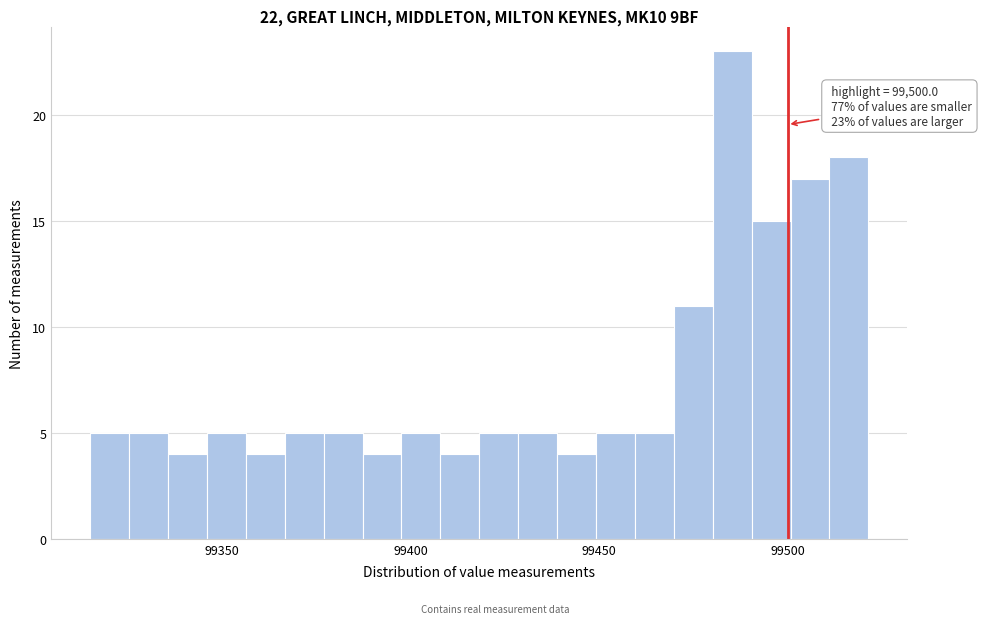

Around what value on the x-axis is the tallest bar? Give the approximate position of its centre, as read against the axis.

99485